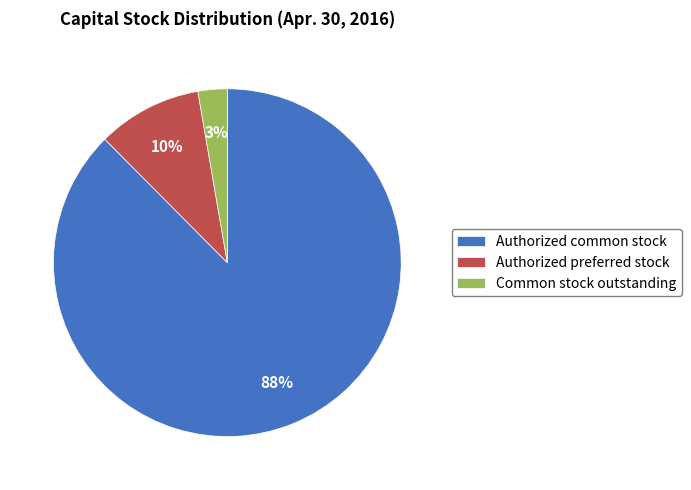

Is Authorized common stock the majority of the pie?

Yes